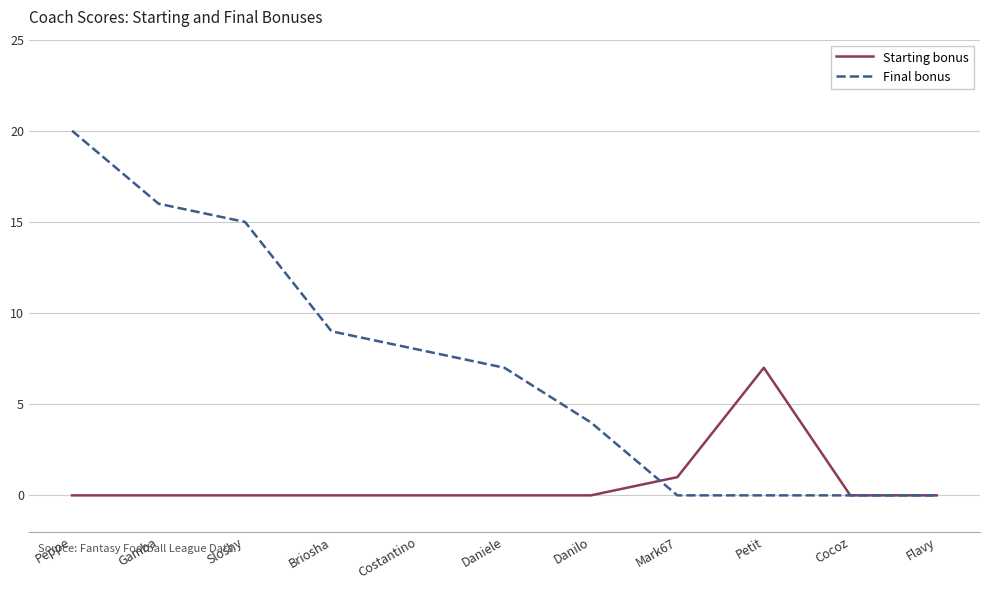

Reading right to left, list all the values displayed in this chart.

Starting bonus: 0	0	7	1	0	0	0	0	0	0	0
Final bonus: 0	0	0	0	4	7	8	9	15	16	20